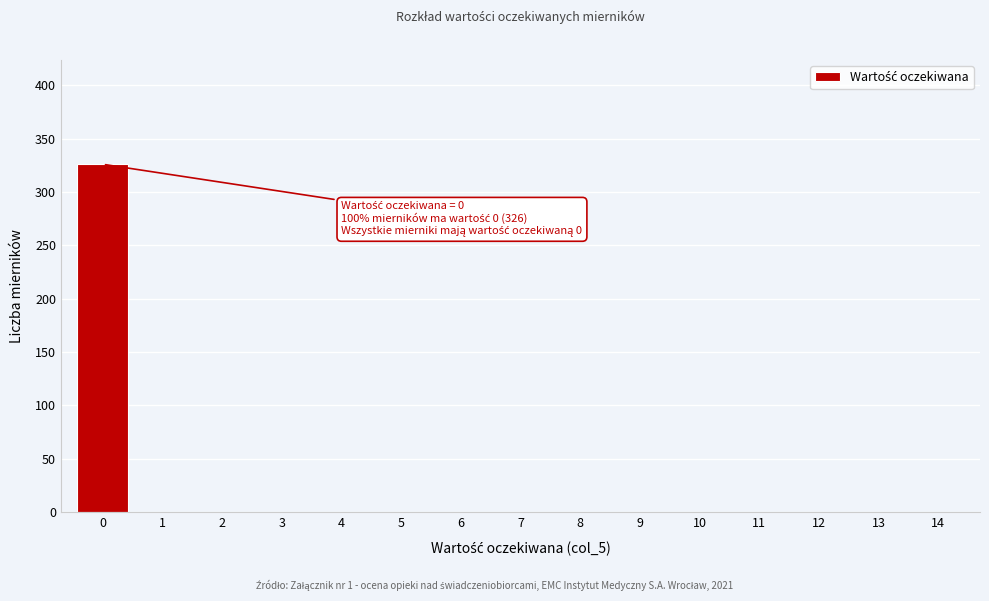

Which range on the x-axis has the tallest bar?

-0.5 to 0.5